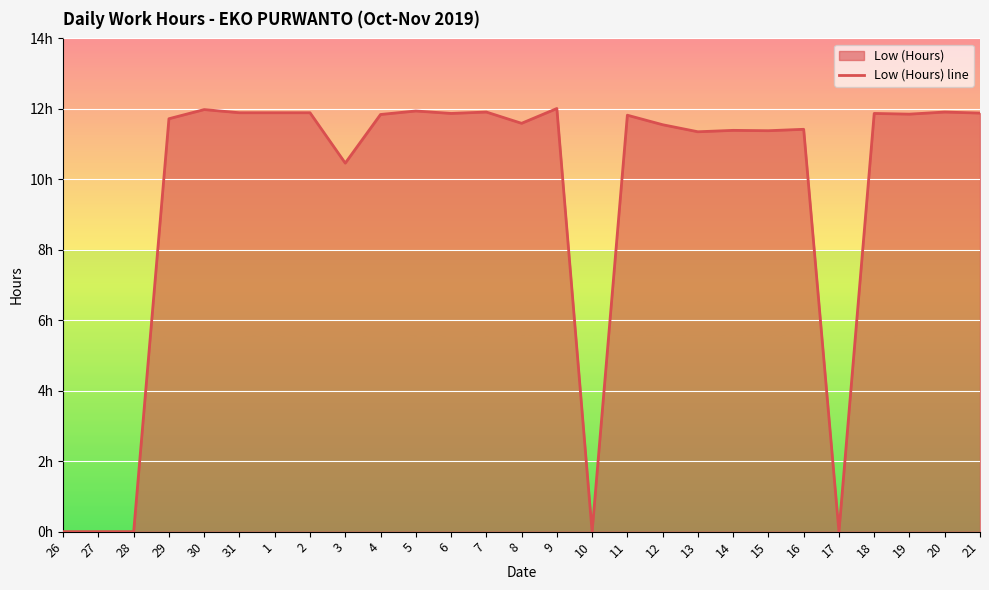

What is the value of the 20th point from the left?

11.4